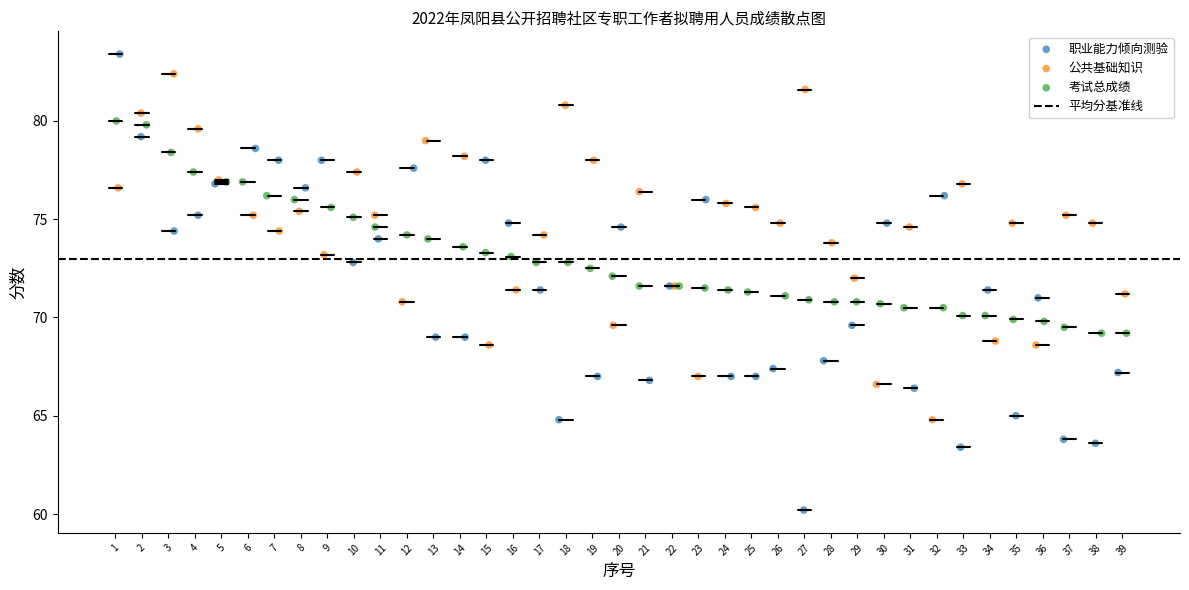

Which series has the widest spread of Y values?

职业能力倾向测验